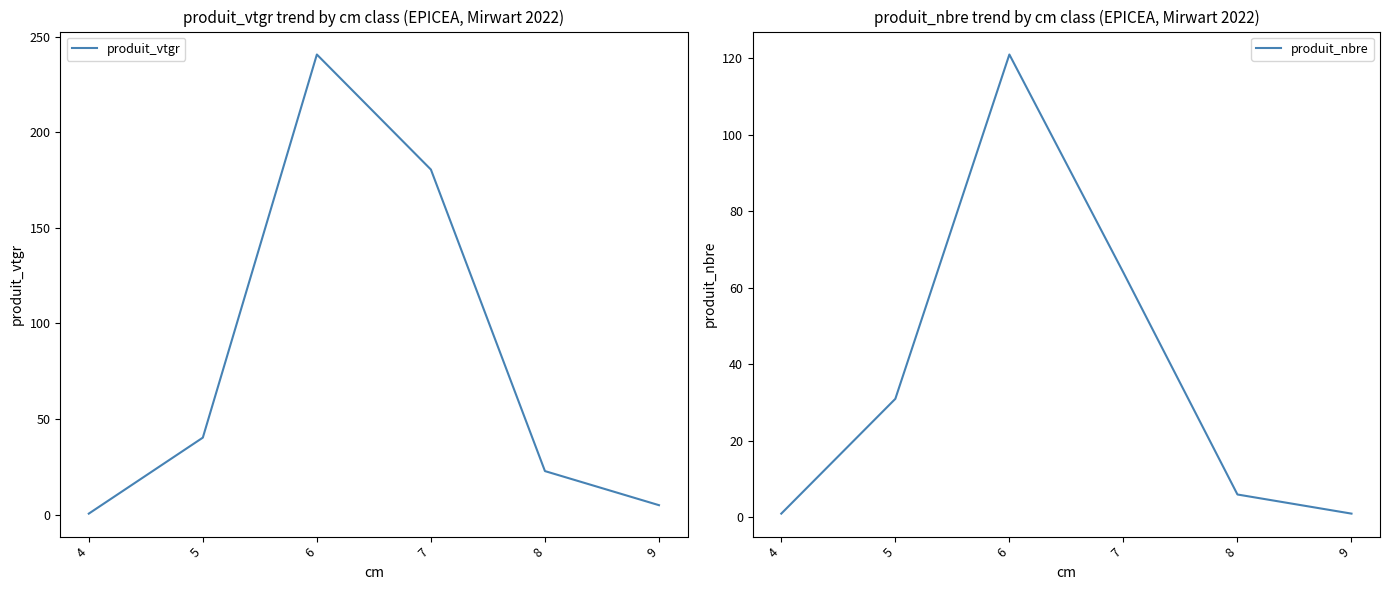

Rank the series at 7 from lowest to highest value.

produit_nbre, produit_vtgr